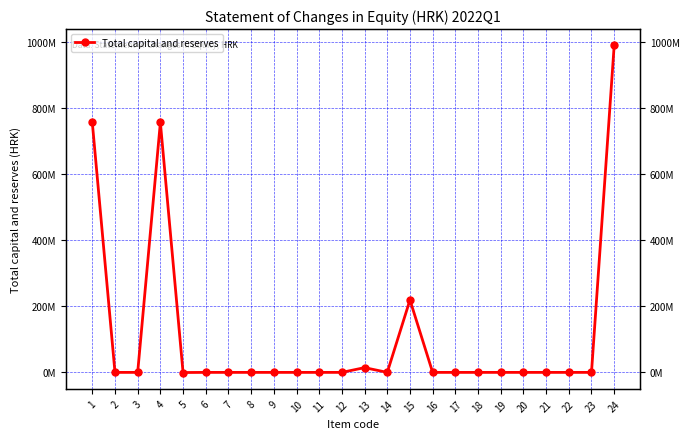

At which category does the chart reach its peak across all series?

24